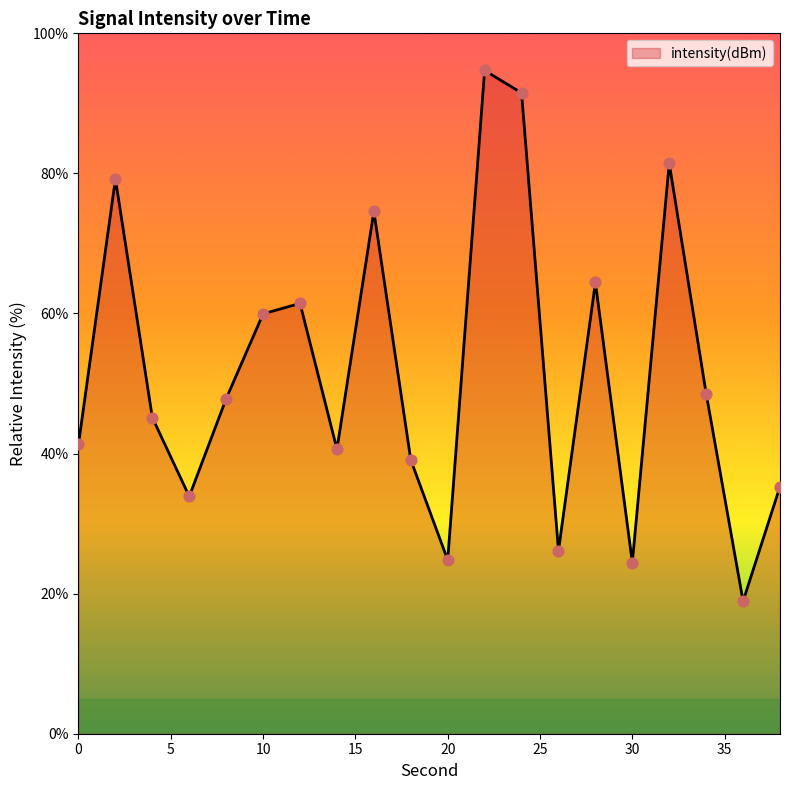

What is the minimum value shown in the chart?

18.9